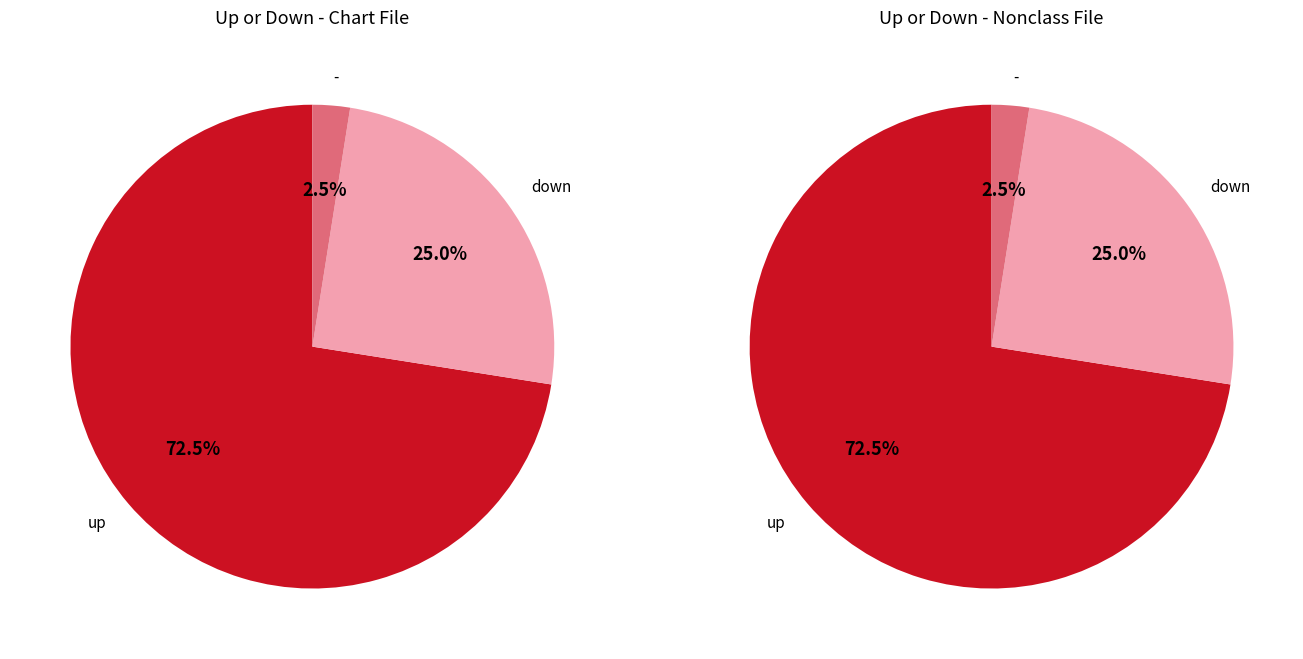

To the nearest percent, what is the average slice percentage?

33%